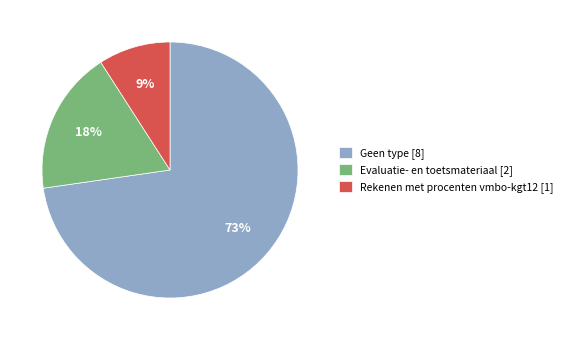

Which slice is the smallest?

Rekenen met procenten vmbo-kgt12 [1]